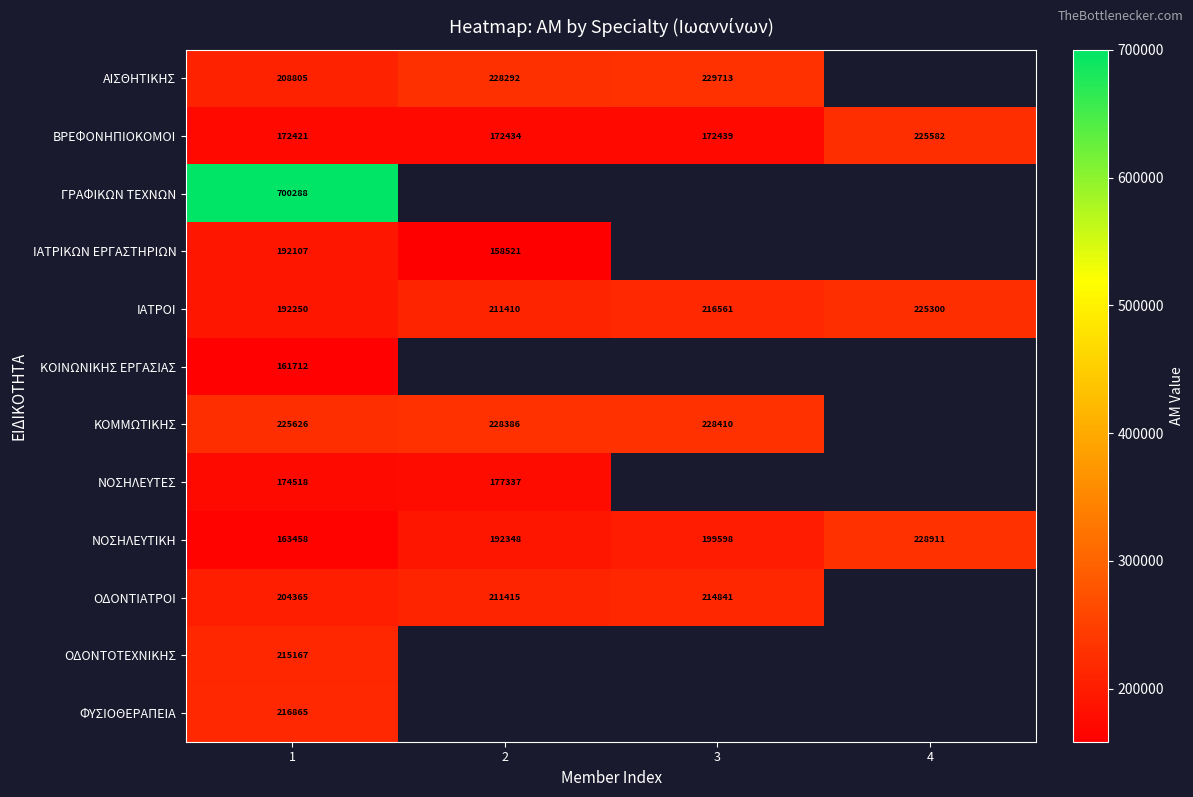

What is the maximum value shown in the chart?

700288.0